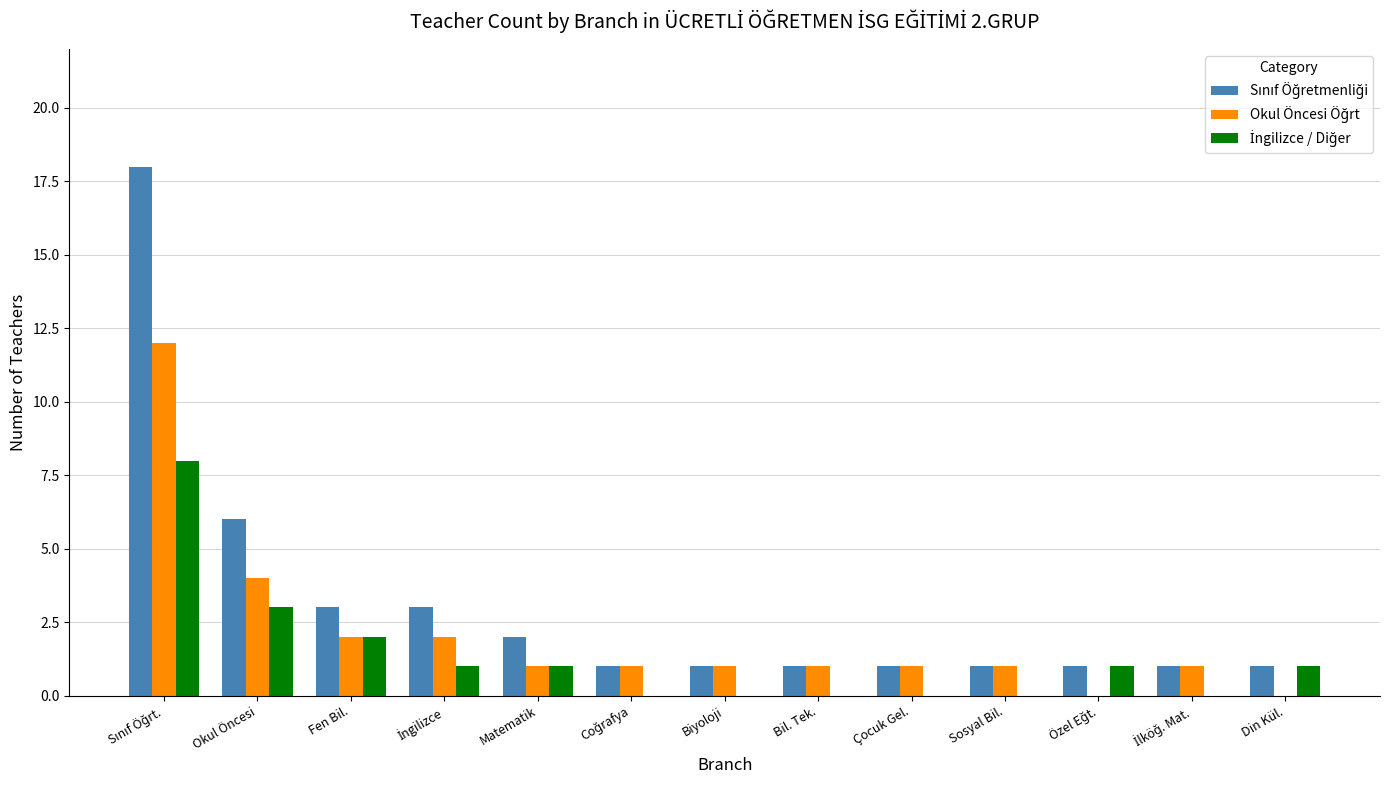

What is the maximum value shown in the chart?

18